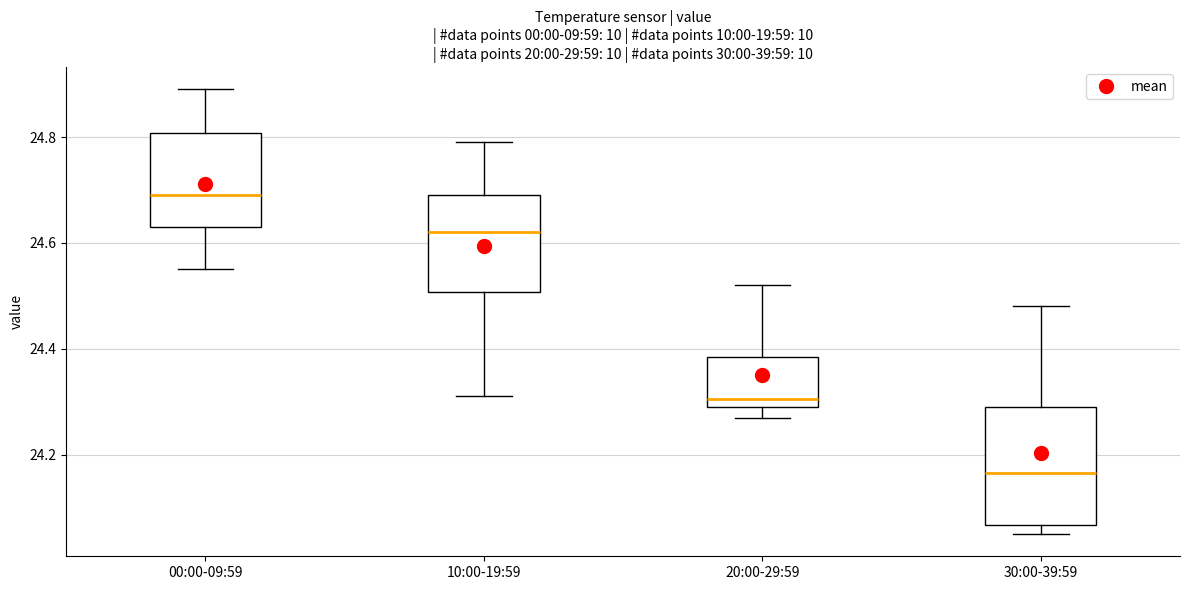

Where is the lower edge of the box for 20:00-29:59 on the y-axis? The values are not printed on the chart, so give them approximately, as read against the axis.

24.30